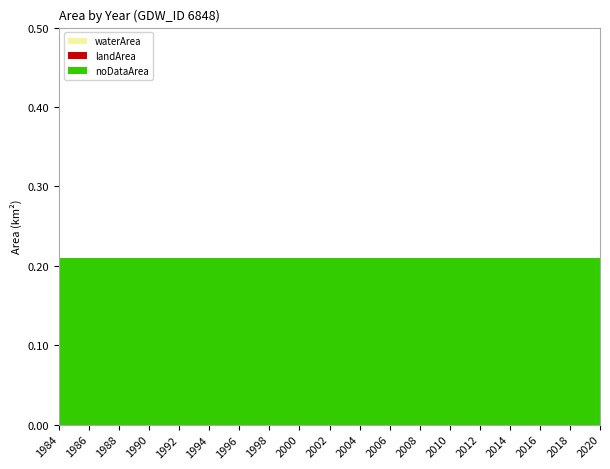

Reading left to right, extract all data points from this chart.

waterArea: 0.0	0.0	0.0	0.0	0.0	0.0	0.0	0.0	0.0	0.0	0.0	0.0	0.0	0.0	0.0	0.0	0.0	0.0	0.0
landArea: 0.0	0.0	0.0	0.0	0.0	0.0	0.0	0.0	0.0	0.0	0.0	0.0	0.0	0.0	0.0	0.0	0.0	0.0	0.0
noDataArea: 0.2	0.2	0.2	0.2	0.2	0.2	0.2	0.2	0.2	0.2	0.2	0.2	0.2	0.2	0.2	0.2	0.2	0.2	0.2